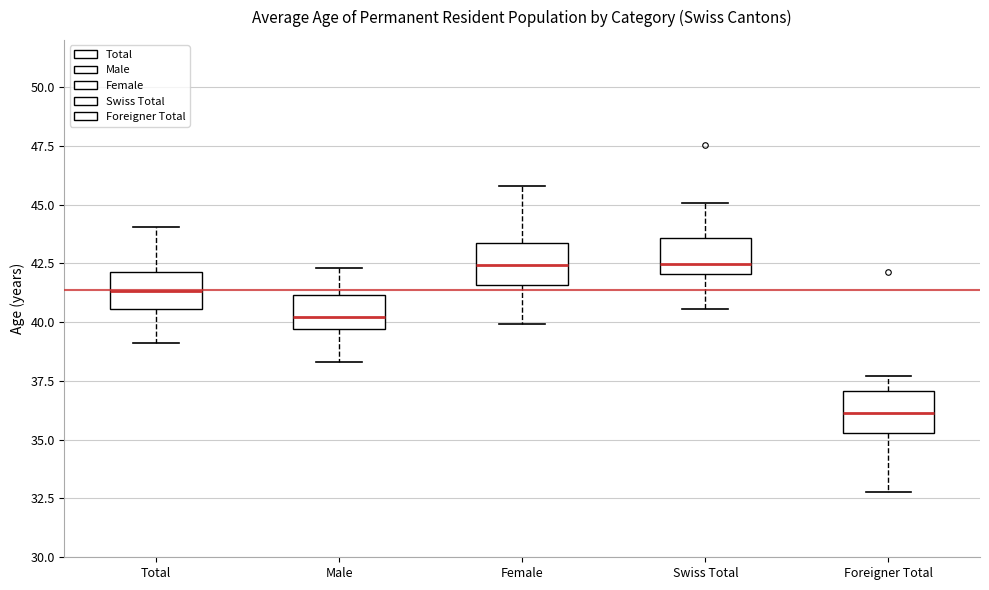

Reading left to right, transcribe this box plot: for each box, give where its median line is, the range the box spans, and where its two whiskers end, as read against the y-axis. The values are not printed on the chart, so give them approximately, as read against the axis.

Total: median 41.5, box 40.5 to 42.0, whiskers 39.0 to 44.0
Male: median 40.0, box 39.5 to 41.0, whiskers 38.5 to 42.5
Female: median 42.5, box 41.5 to 43.5, whiskers 40.0 to 46.0
Swiss Total: median 42.5, box 42.0 to 43.5, whiskers 40.5 to 45.0
Foreigner Total: median 36.0, box 35.5 to 37.0, whiskers 33.0 to 37.5